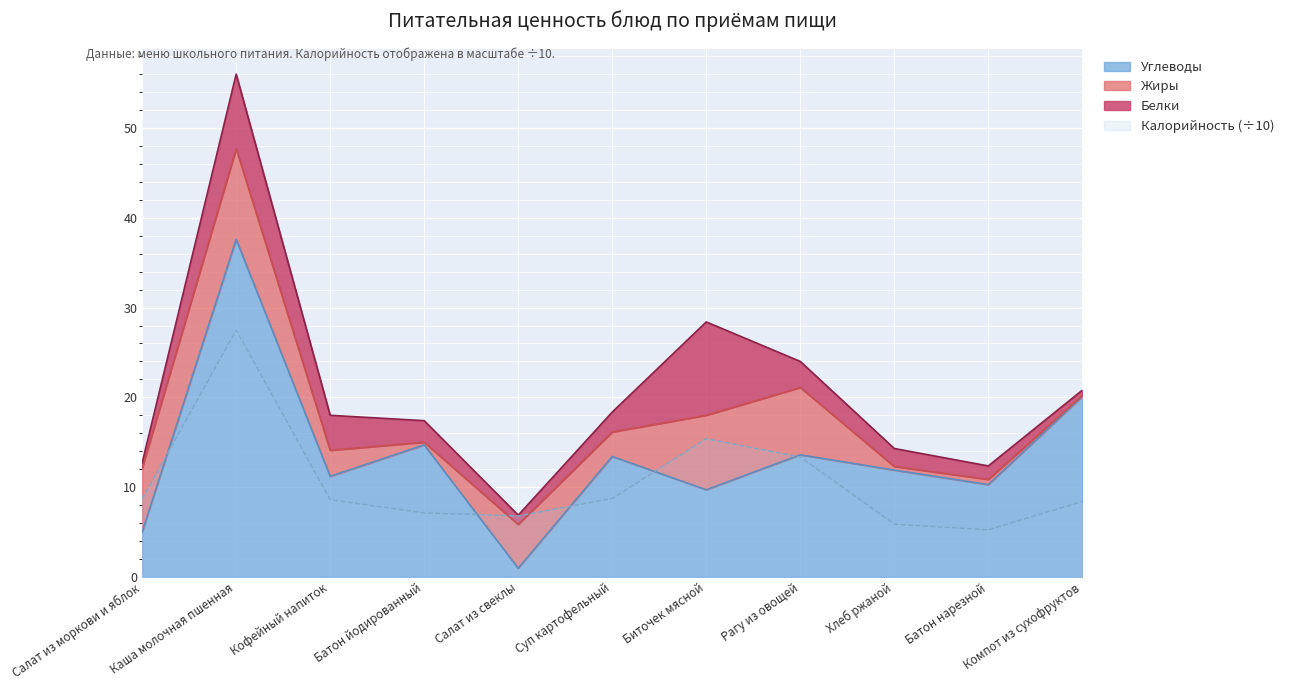

At which label is Калорийность closest to 16?

Биточек мясной